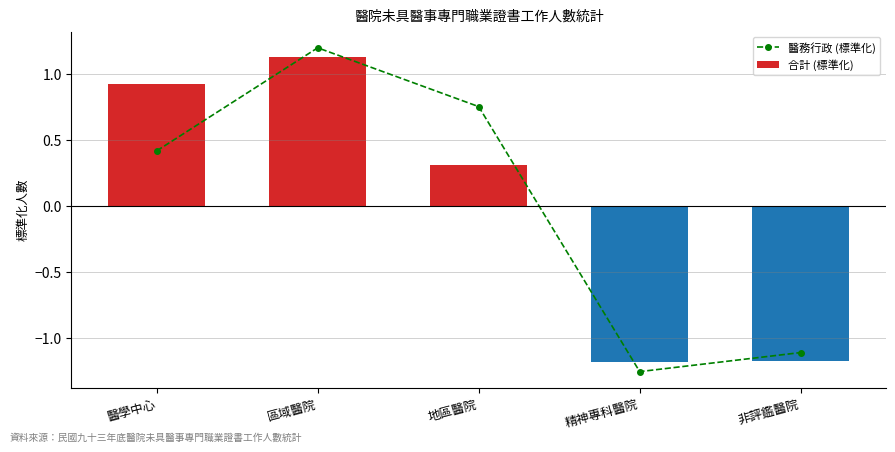

Which series changed the most between 區域醫院 and 地區醫院?

合計 (標準化)